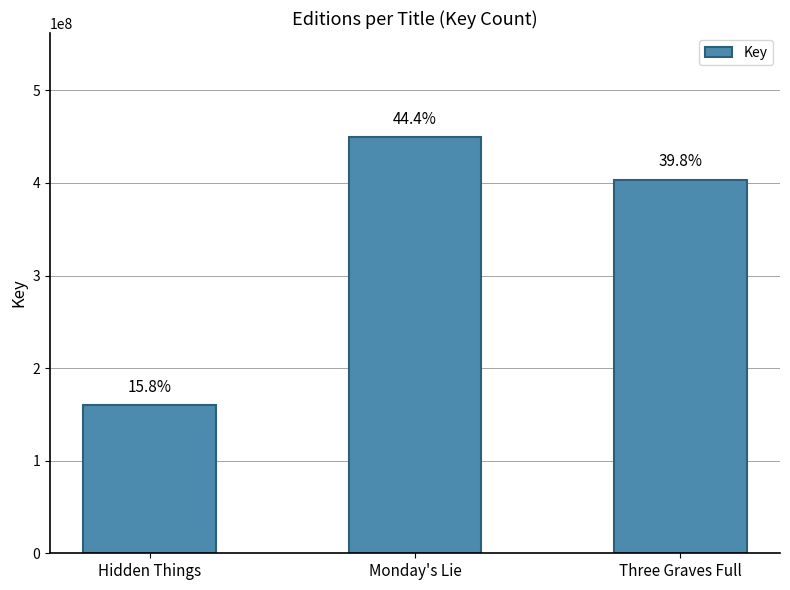

Is it true that the value at Monday's Lie is 449576450?

True